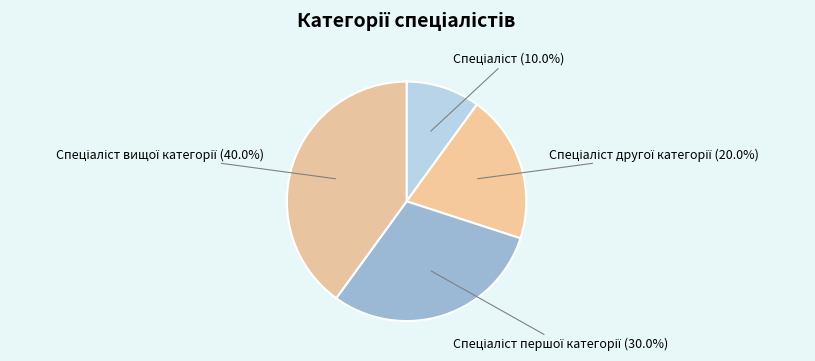

Is there any slice that represents more than half of the pie?

No